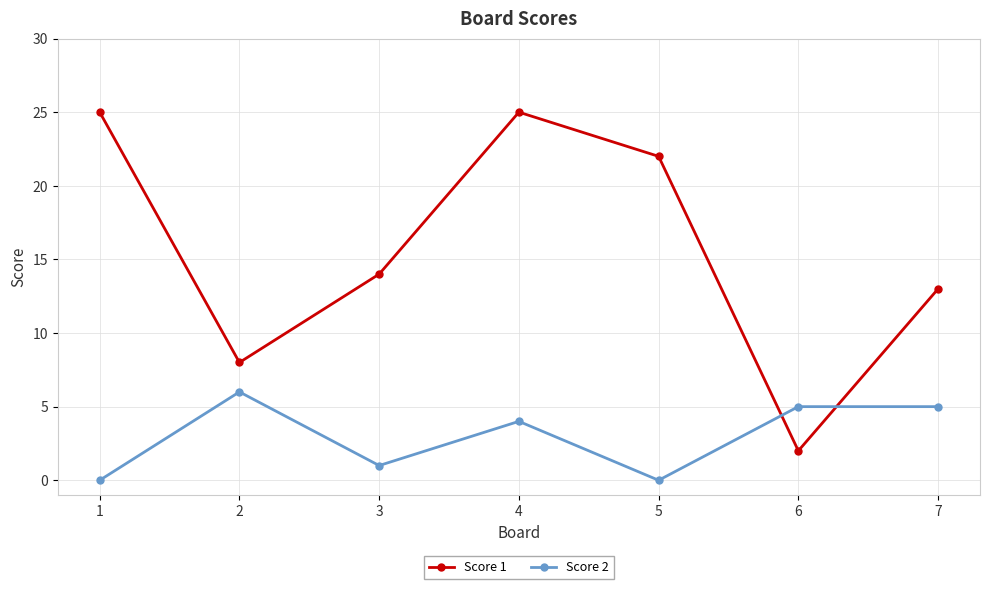

List the series in order of their peak value, lowest first.

Score 2, Score 1